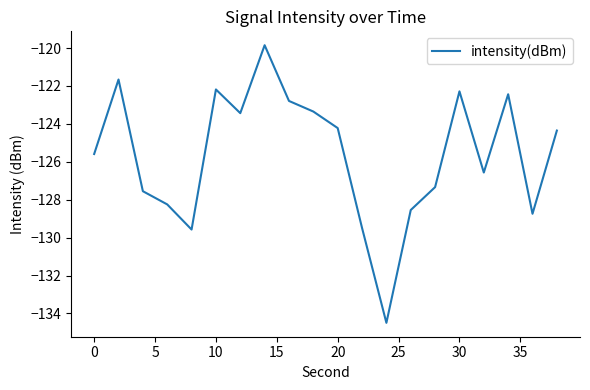

What is the smallest value displayed?

-134.5